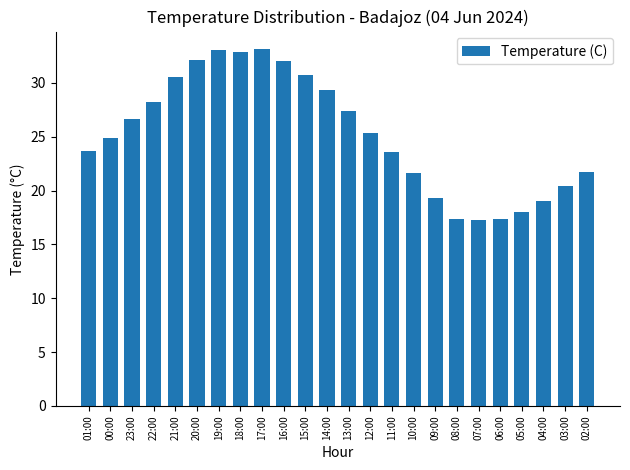

What is the greatest value displayed?

33.1